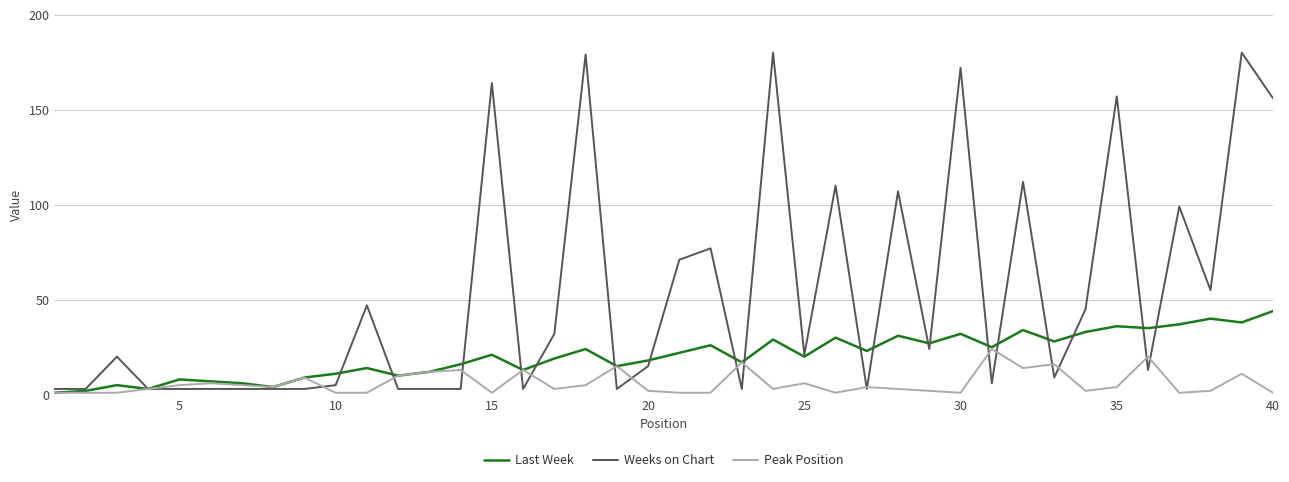

Which series has the widest spread of values?

Weeks on Chart